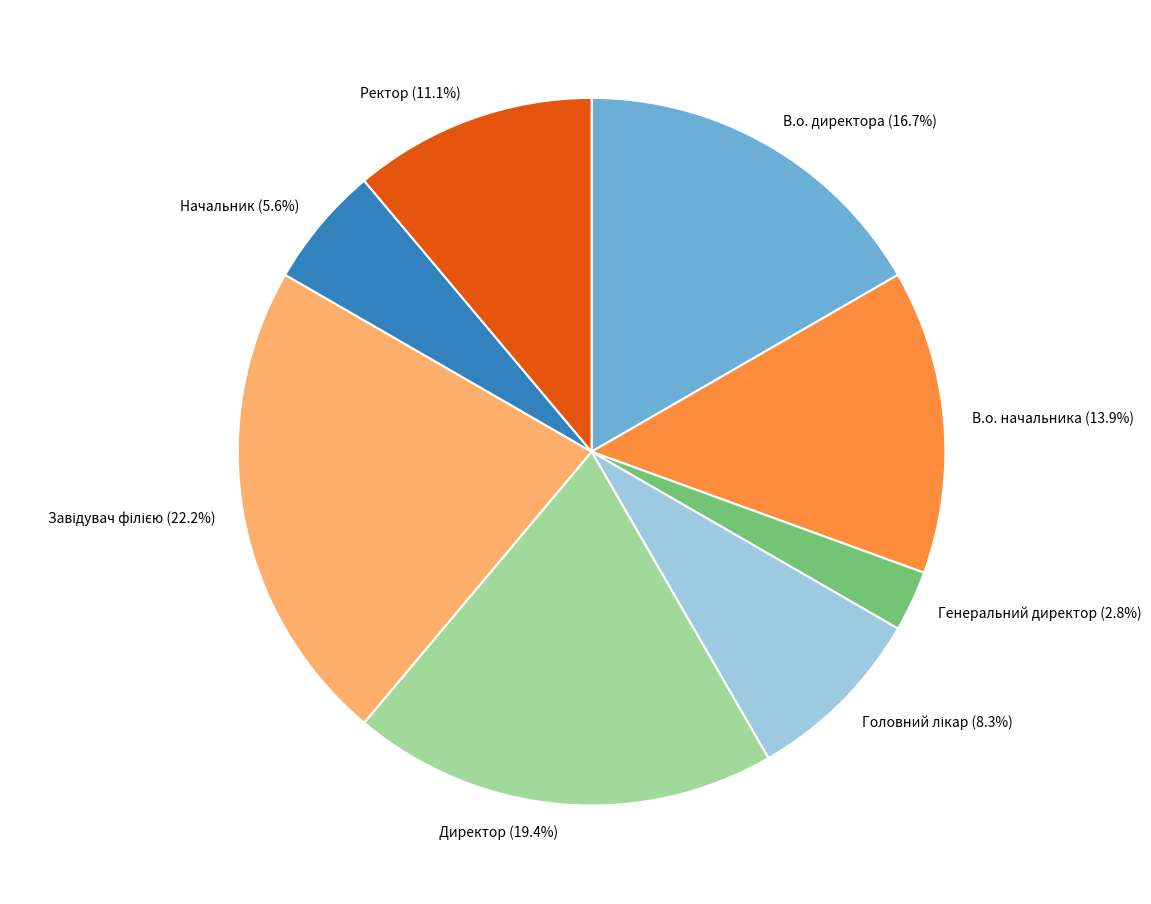

Approximately how many times larger is the value at В.о. начальника compared to В.о. директора?

0.8